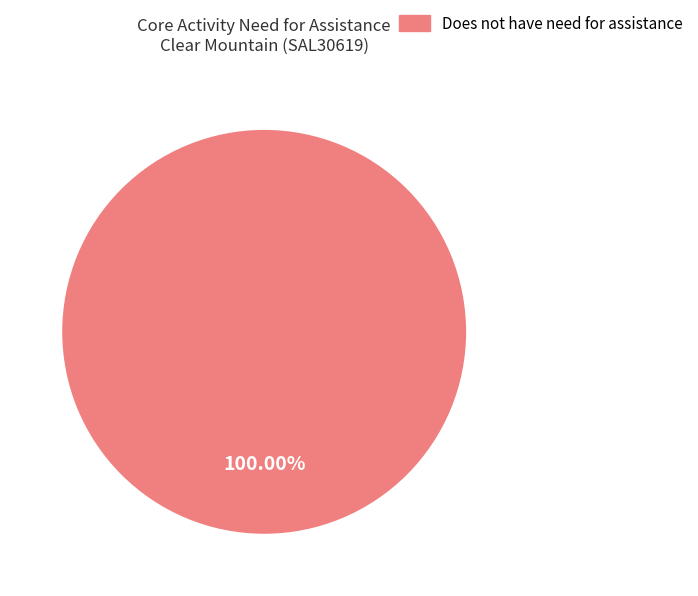

Does any single category account for the majority?

Yes